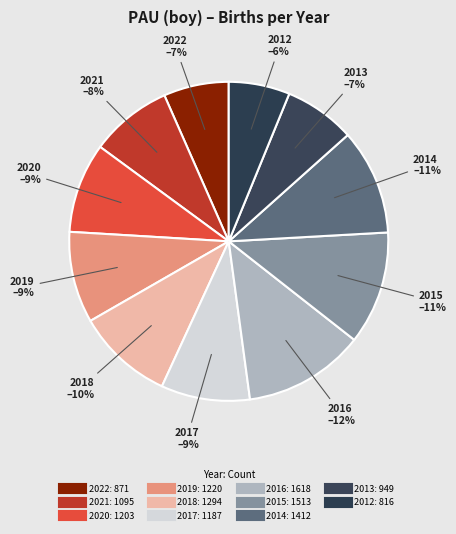

How many slices are in this pie chart?

11